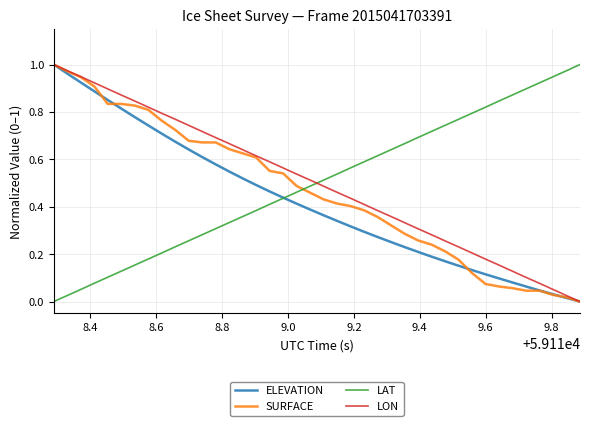

How many intersections are there between SURFACE and LAT?

1